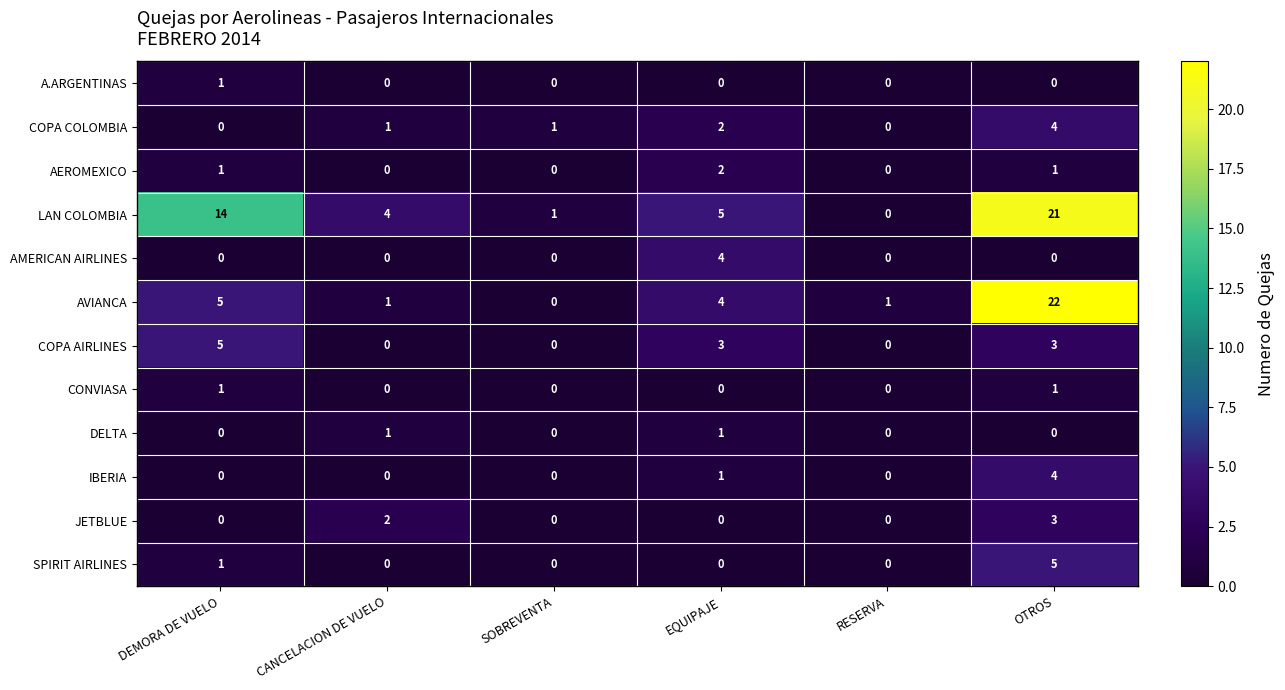

Which category has the highest value across all series?

OTROS